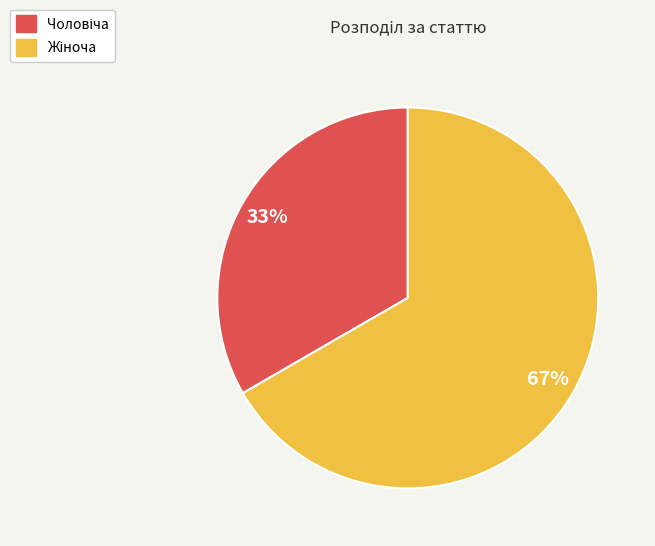

Is there any slice that represents more than half of the pie?

Yes